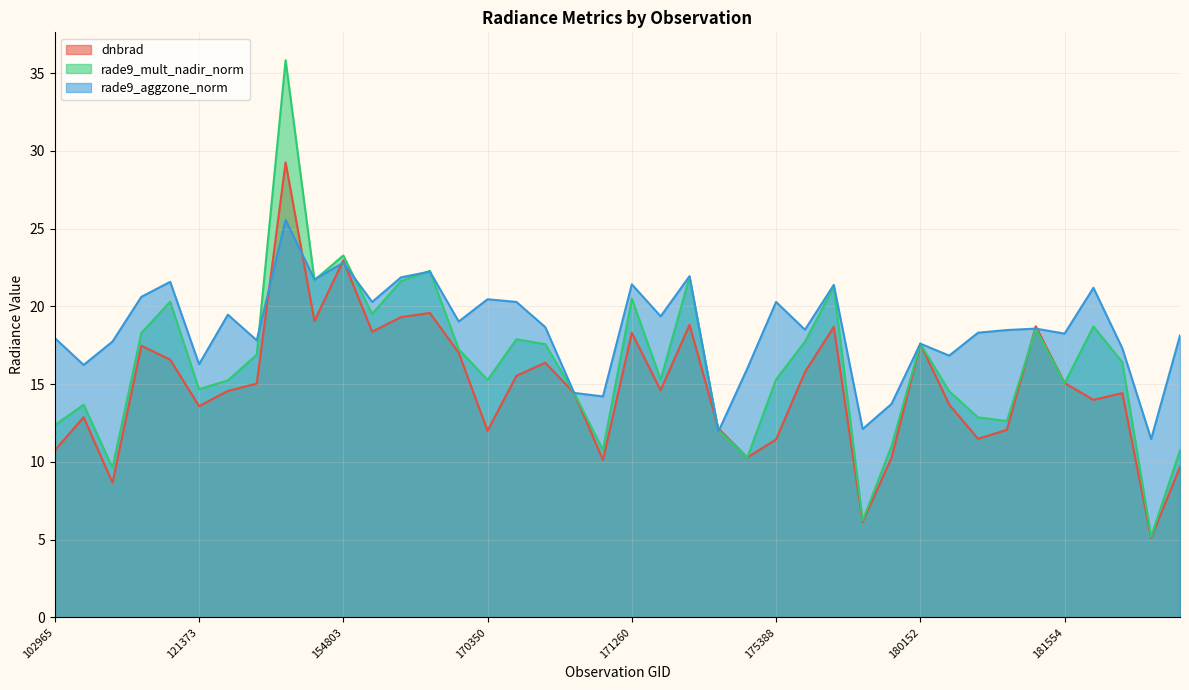

Reading right to left, extract all data points from this chart.

dnbrad: 182754=9.7	182555=5.1	182359=14.4	181765=14.0	181554=15.1	181155=18.7	180755=12.1	180544=11.5	180348=13.7	180152=17.6	176748=10.3	176156=6.1	175964=18.7	175772=15.8	175388=11.4	175187=10.3	174800=12.2	171638=18.8	171454=14.6	171260=18.3	171079=10.1	170898=14.4	170716=16.4	170531=15.5	170350=12.0	170155=17.0	169981=19.6	155924=19.3	155739=18.4	154803=23.0	154607=19.1	154009=29.3	133107=15.0	131849=14.6	121373=13.6	114253=16.6	109496=17.5	108432=8.7	103322=12.9	102965=10.7
rade9_mult_nadir_norm: 182754=10.8	182555=5.2	182359=16.4	181765=18.7	181554=15.1	181155=18.5	180755=12.6	180544=12.9	180348=14.5	180152=17.6	176748=11.0	176156=6.2	175964=21.3	175772=17.7	175388=15.3	175187=10.3	174800=12.0	171638=21.9	171454=15.3	171260=20.5	171079=10.8	170898=14.4	170716=17.6	170531=17.9	170350=15.3	170155=17.2	169981=22.3	155924=21.6	155739=19.5	154803=23.3	154607=21.7	154009=35.8	133107=16.9	131849=15.2	121373=14.7	114253=20.3	109496=18.3	108432=9.6	103322=13.7	102965=12.4
rade9_aggzone_norm: 182754=18.1	182555=11.5	182359=17.3	181765=21.2	181554=18.2	181155=18.6	180755=18.5	180544=18.3	180348=16.8	180152=17.6	176748=13.7	176156=12.1	175964=21.4	175772=18.5	175388=20.3	175187=16.0	174800=11.9	171638=21.9	171454=19.4	171260=21.4	171079=14.2	170898=14.4	170716=18.7	170531=20.3	170350=20.5	170155=19.0	169981=22.2	155924=21.9	155739=20.3	154803=22.8	154607=21.7	154009=25.6	133107=17.8	131849=19.5	121373=16.3	114253=21.6	109496=20.6	108432=17.7	103322=16.2	102965=18.0